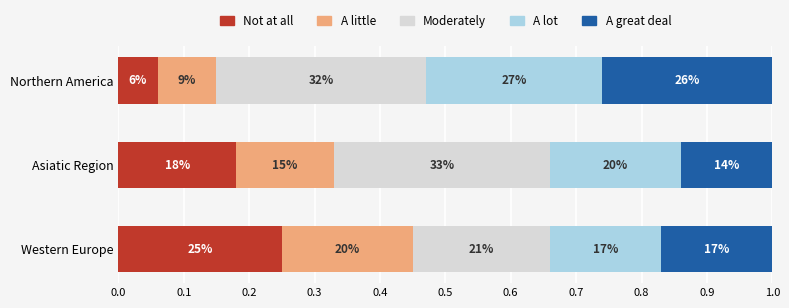

What are all the series names shown in the legend?

Not at all, A little, Moderately, A lot, A great deal